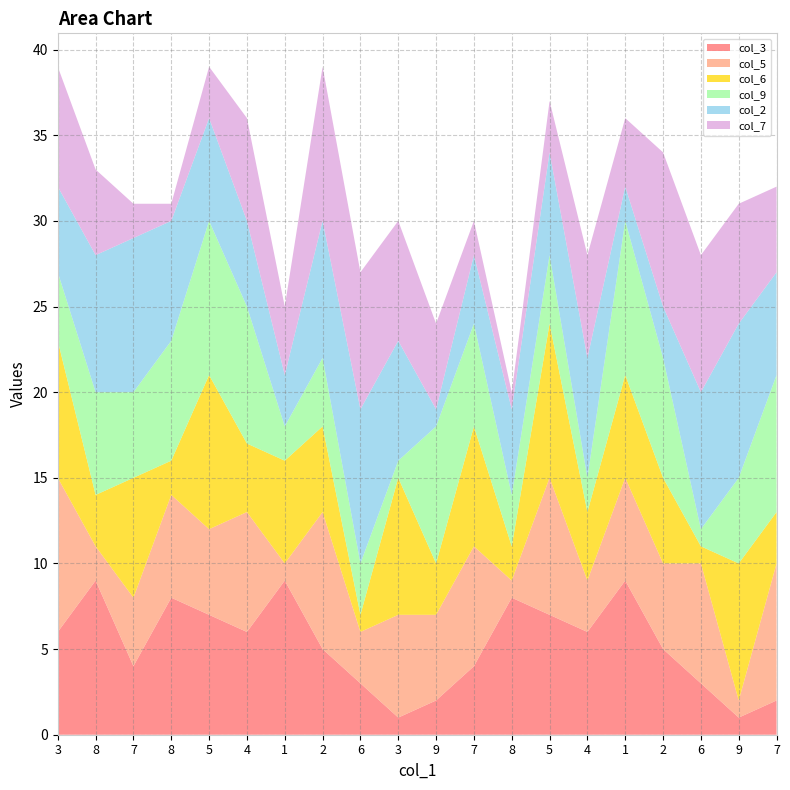

Reading right to left, transcribe all the data shown in this chart.

col_3: 7=2	9=1	6=3	2=5	1=9	4=6	5=7	8=8	7=4	9=2	3=1	6=3	2=5	1=9	4=6	5=7	8=8	7=4	8=9	3=6
col_5: 7=8	9=1	6=7	2=5	1=6	4=3	5=8	8=1	7=7	9=5	3=6	6=3	2=8	1=1	4=7	5=5	8=6	7=4	8=2	3=9
col_6: 7=3	9=8	6=1	2=5	1=6	4=4	5=9	8=2	7=7	9=3	3=8	6=1	2=5	1=6	4=4	5=9	8=2	7=7	8=3	3=8
col_9: 7=8	9=5	6=1	2=7	1=9	4=2	5=4	8=3	7=6	9=8	3=1	6=3	2=4	1=2	4=8	5=9	8=7	7=5	8=6	3=4
col_2: 7=6	9=9	6=8	2=3	1=2	4=7	5=6	8=5	7=4	9=1	3=7	6=9	2=8	1=3	4=5	5=6	8=7	7=9	8=8	3=5
col_7: 7=5	9=7	6=8	2=9	1=4	4=6	5=3	8=1	7=2	9=5	3=7	6=8	2=9	1=4	4=6	5=3	8=1	7=2	8=5	3=7